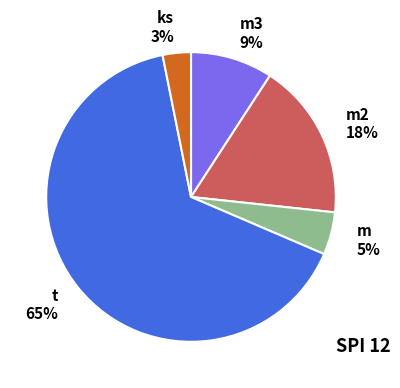

Is it true that m 5% is 5% of the pie?

True